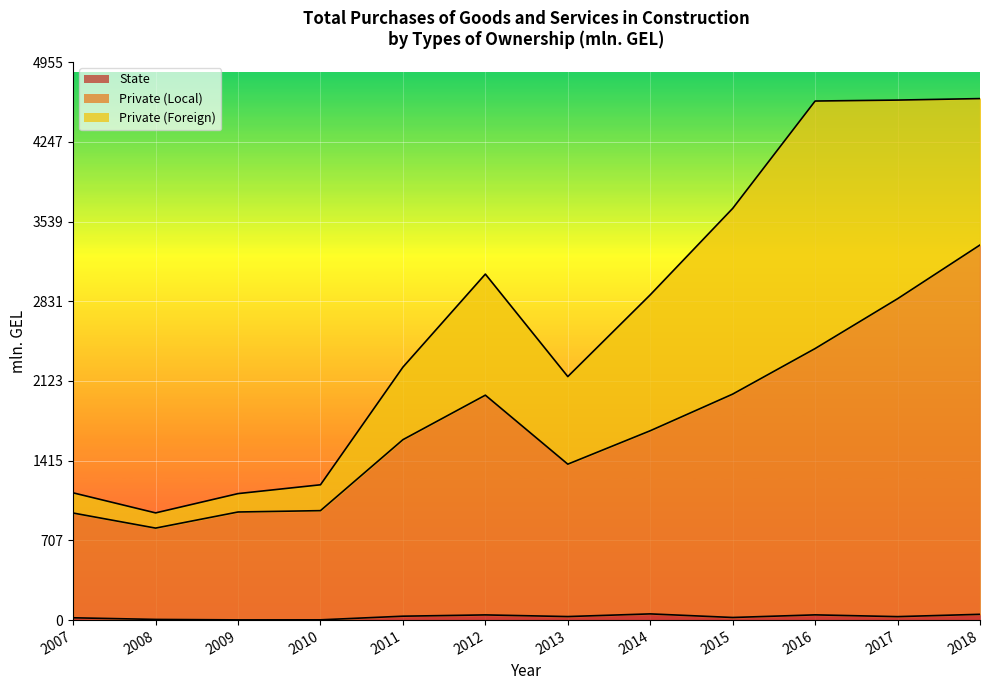

Which series has the widest spread of values?

Private (Local)